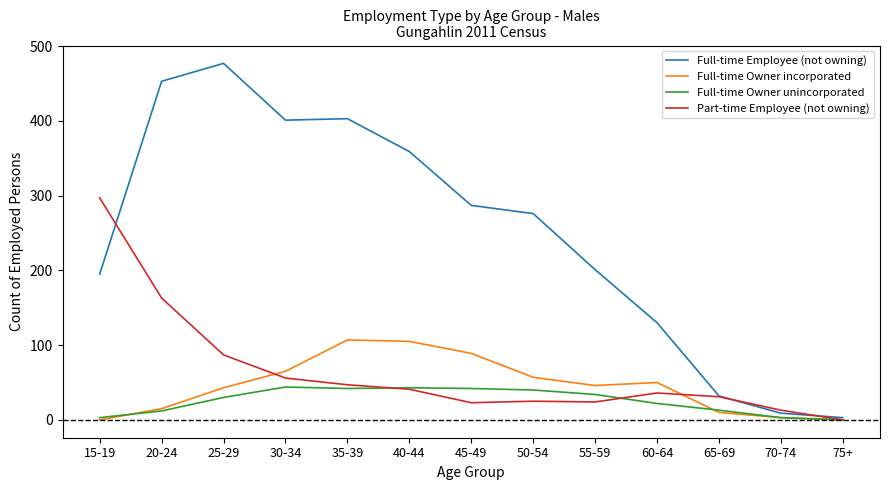

At which label does Full-time Owner incorporated first exceed 46?

30-34